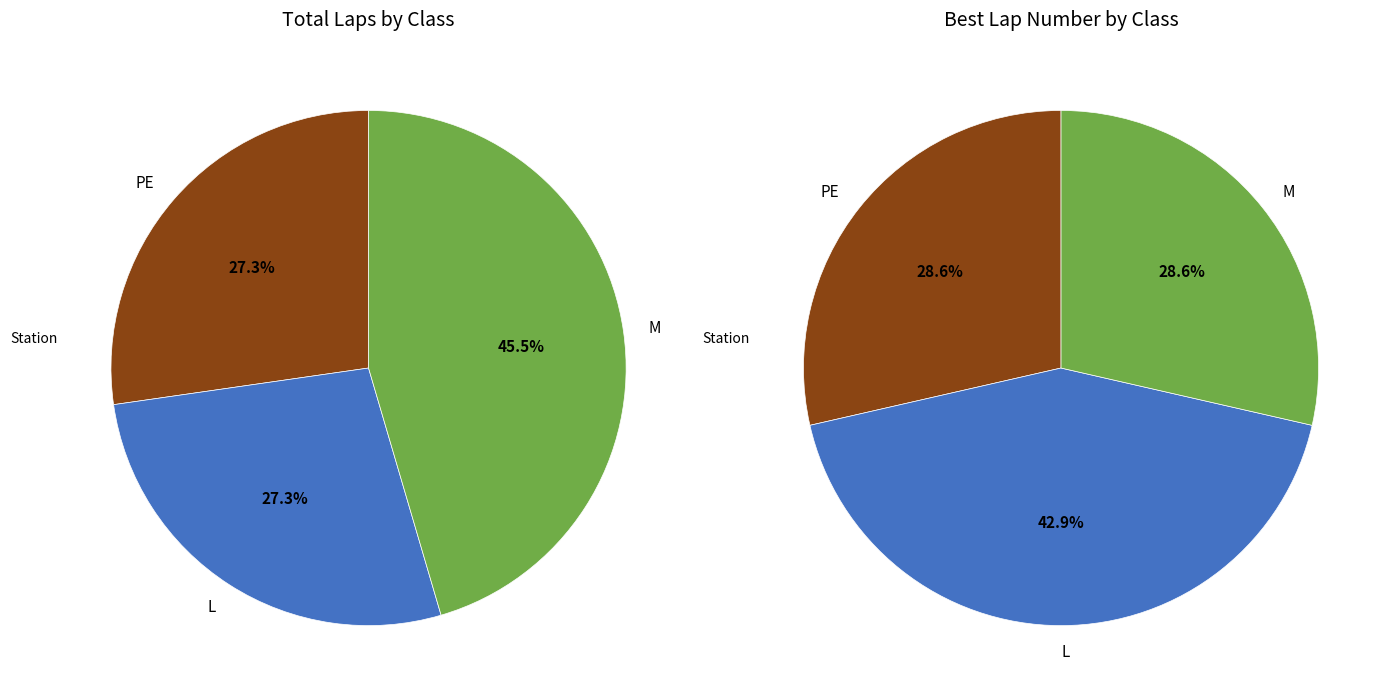

Rank the categories by value from highest to lowest.

M, PE, L